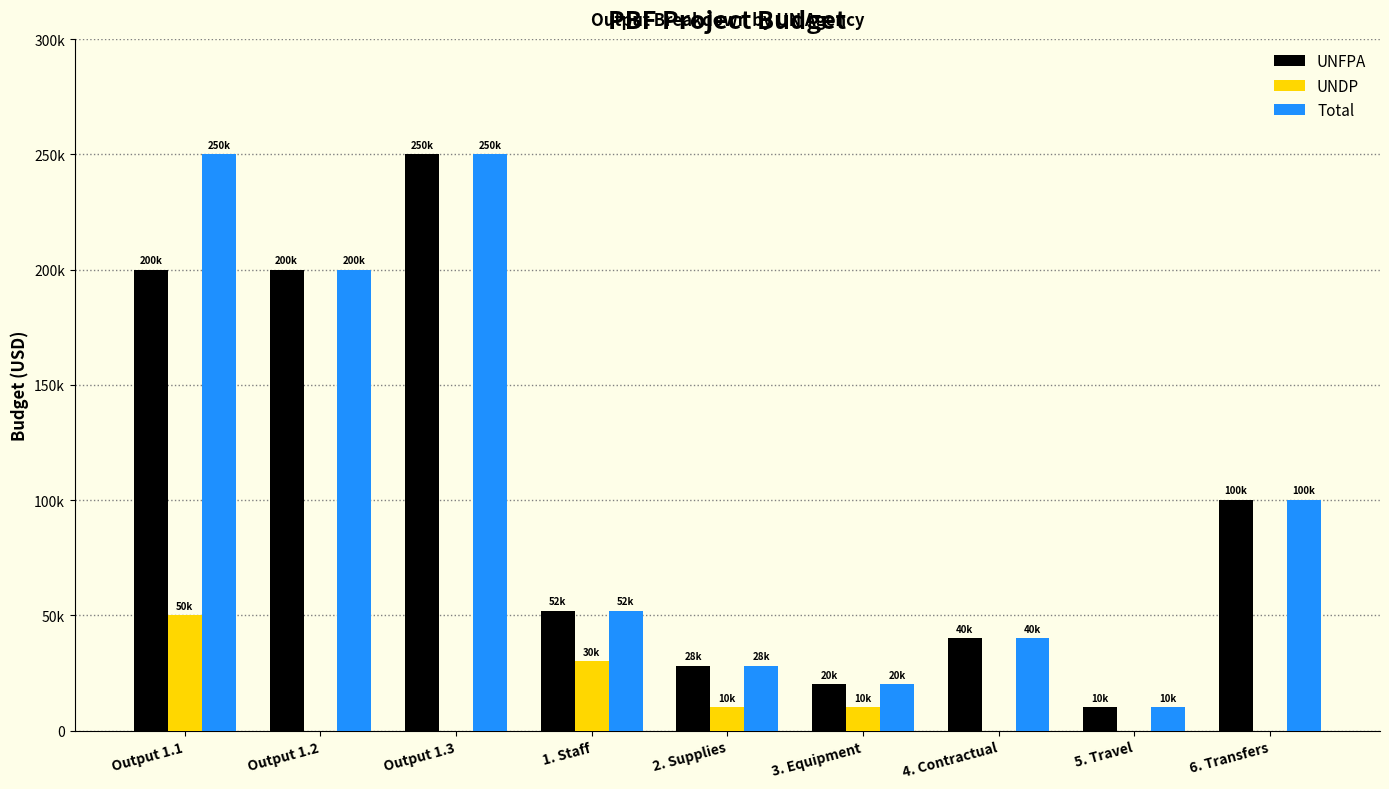

What is the sum of all UNFPA values?

900000